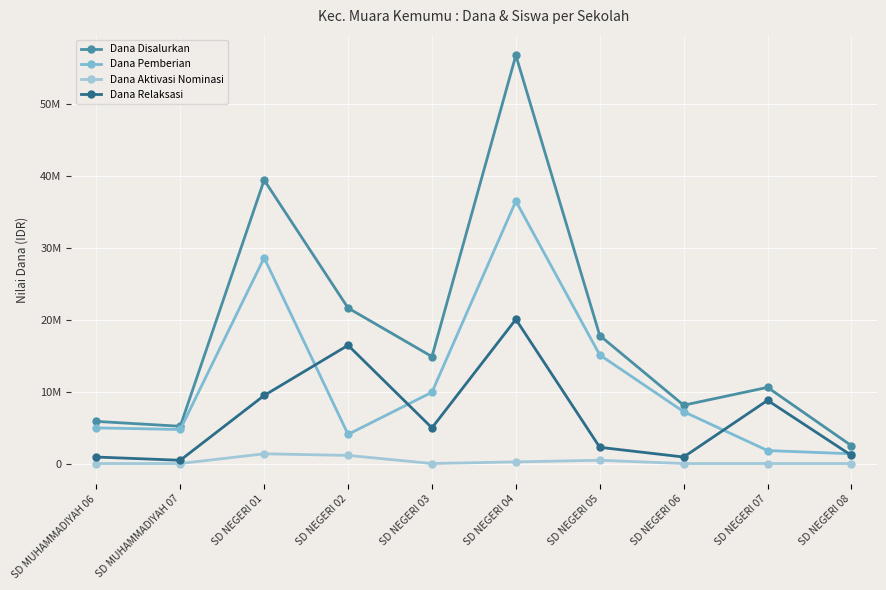

Rank the series by their average value, from lowest to highest.

Dana Aktivasi Nominasi, Dana Relaksasi, Dana Pemberian, Dana Disalurkan